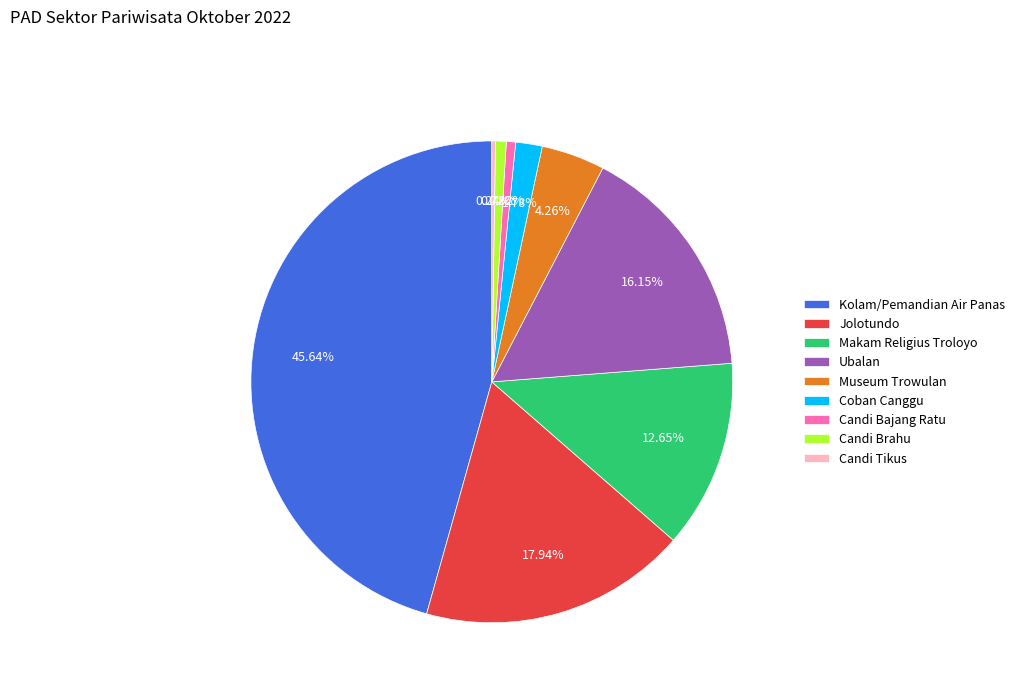

Is it true that Candi Brahu is 1% of the pie?

True